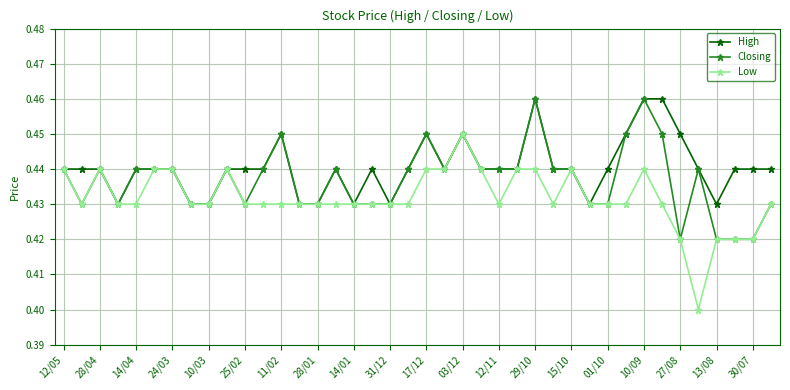

True or false: High has more than 2 interior local peaks.

True